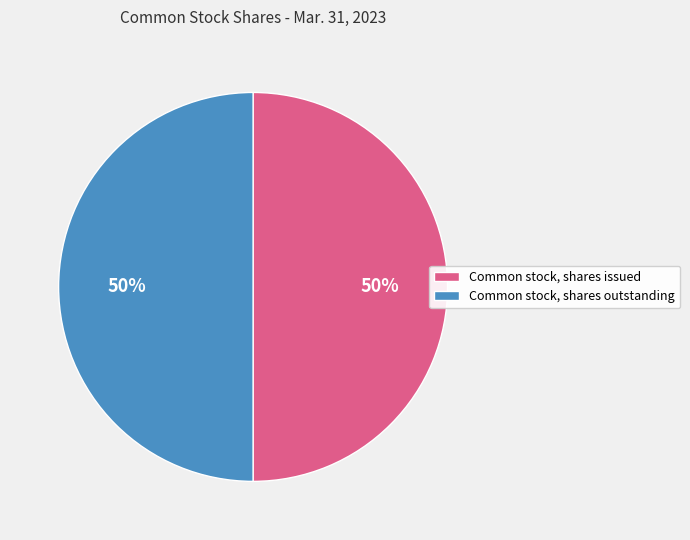

What is the ratio of the value at Common stock, shares issued to the value at Common stock, shares outstanding?

1.0